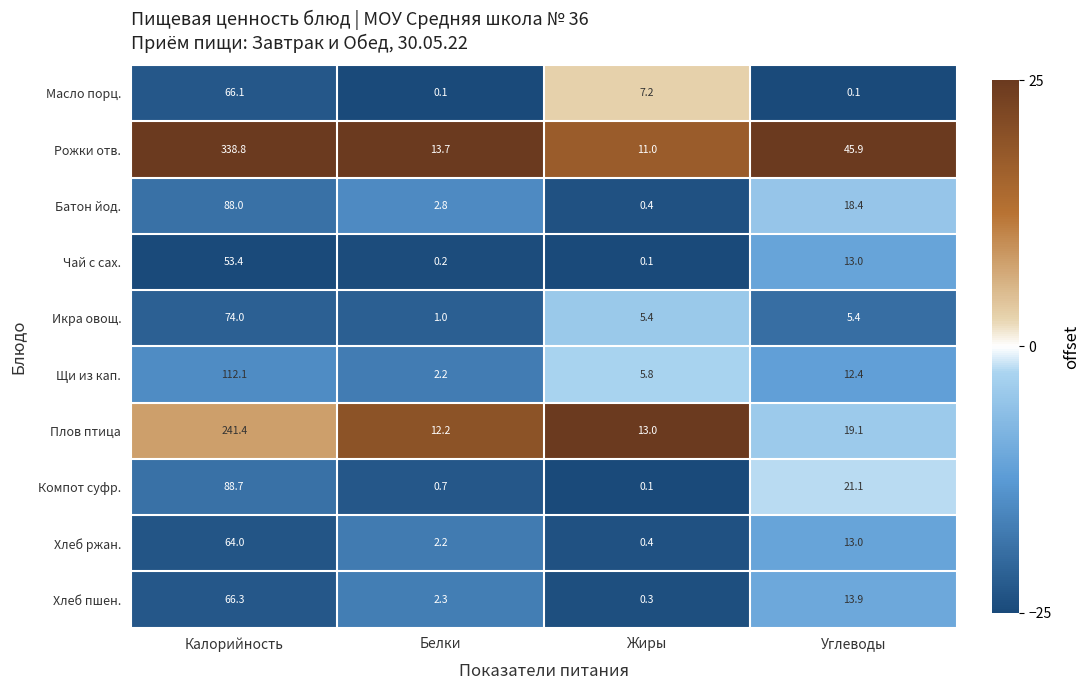

Is the value of Компот суфр. at Жиры greater than the value of Икра овощ. at Жиры?

No